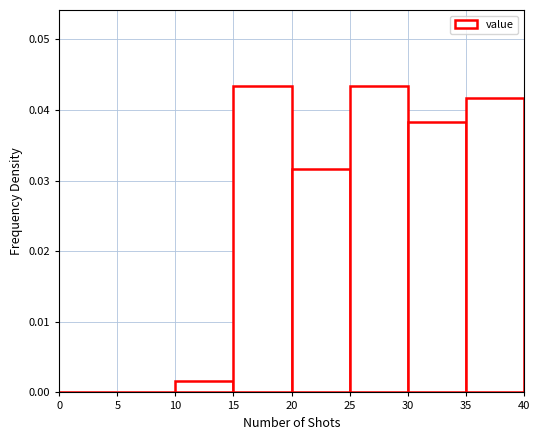

Reading left to right, transcribe this chart: for each bar, give the range it covers on the x-axis and its height. The values are not printed on the chart, so give them approximately, as read against the axis.

0 to 5: 0
5 to 10: 0
10 to 15: 0.002
15 to 20: 0.043
20 to 25: 0.032
25 to 30: 0.043
30 to 35: 0.038
35 to 40: 0.042